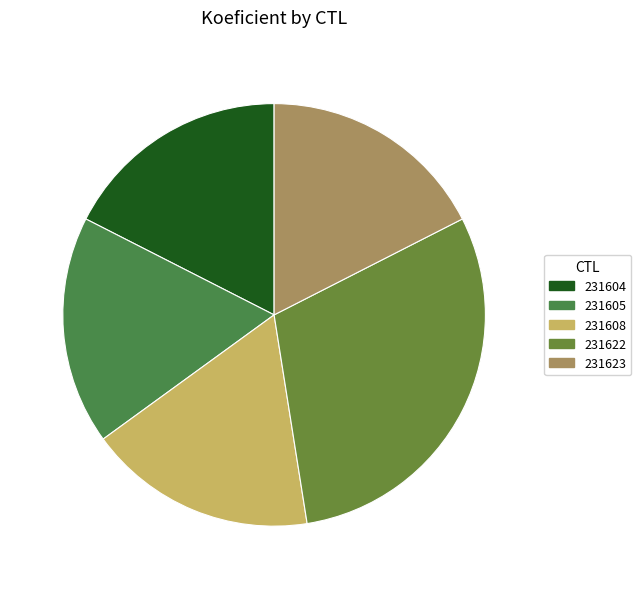

To the nearest percent, what is the difference between the largest and smallest slice percentages?

12%